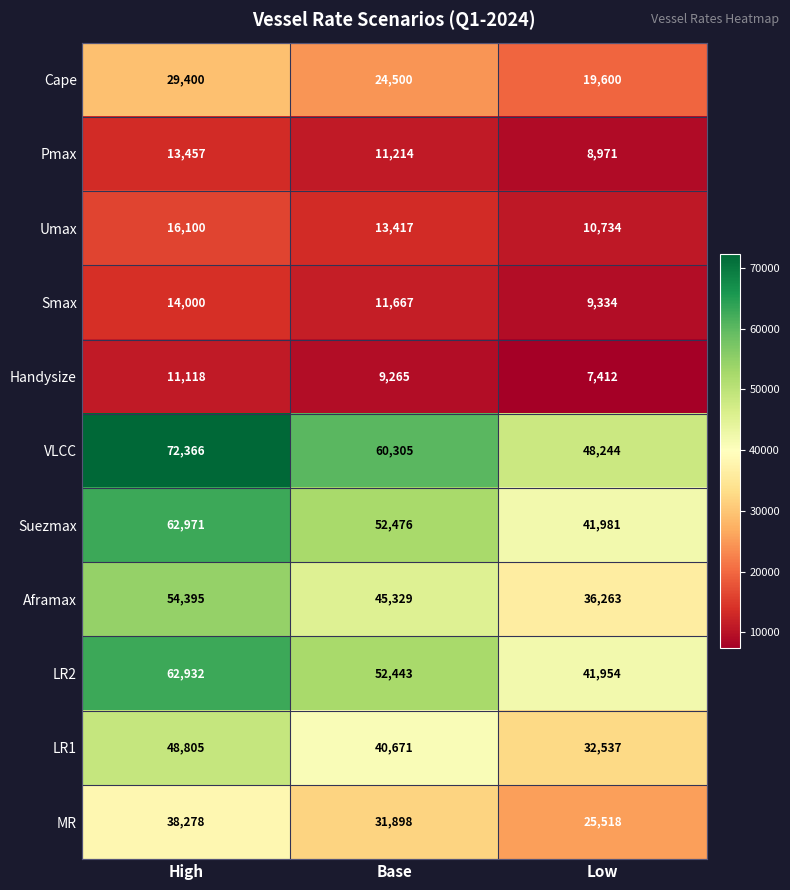

Which series has the largest total across all categories?

VLCC